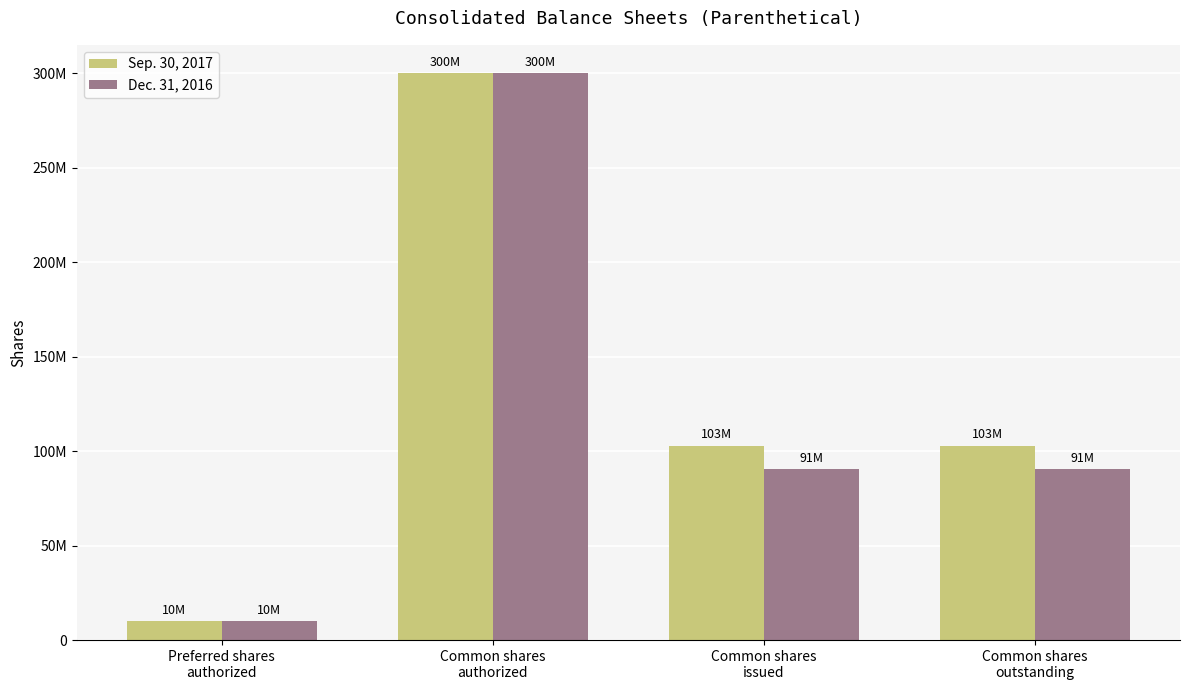

What is the sum of the Dec. 31, 2016 values at Common shares
authorized and Common shares
outstanding?

390698113